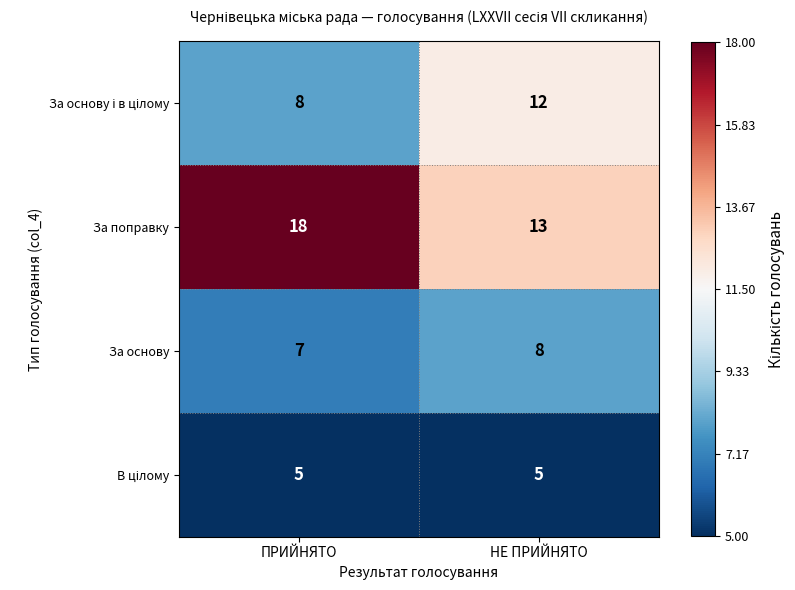

What is the total value across all series at ПРИЙНЯТО?

38